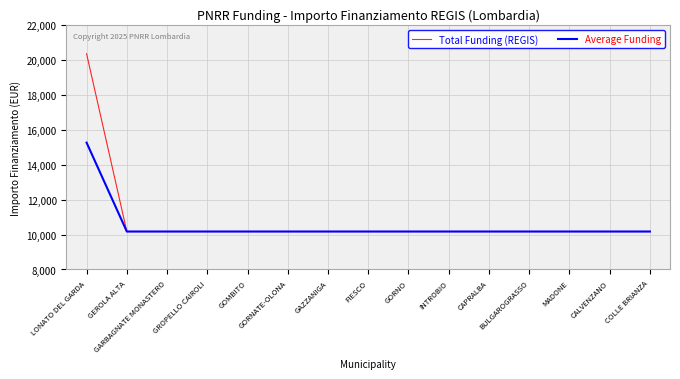

Is it true that Total Funding (REGIS) equals 3403 at GORNATE-OLONA?

False